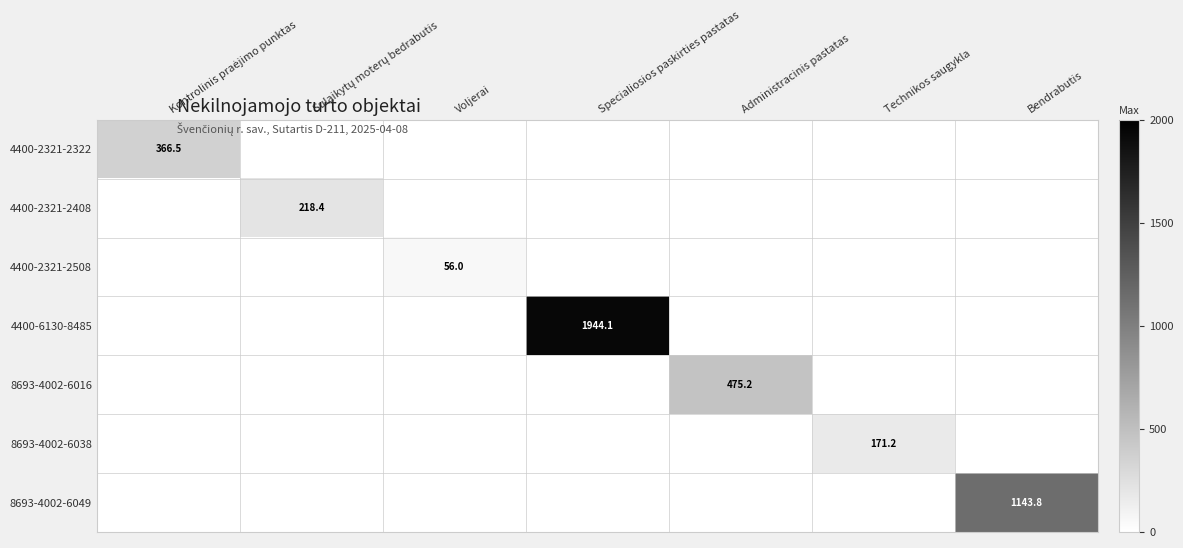

The 8693-4002-6016 series shows 475.2 at Administracinis pastatas. True or false?

True